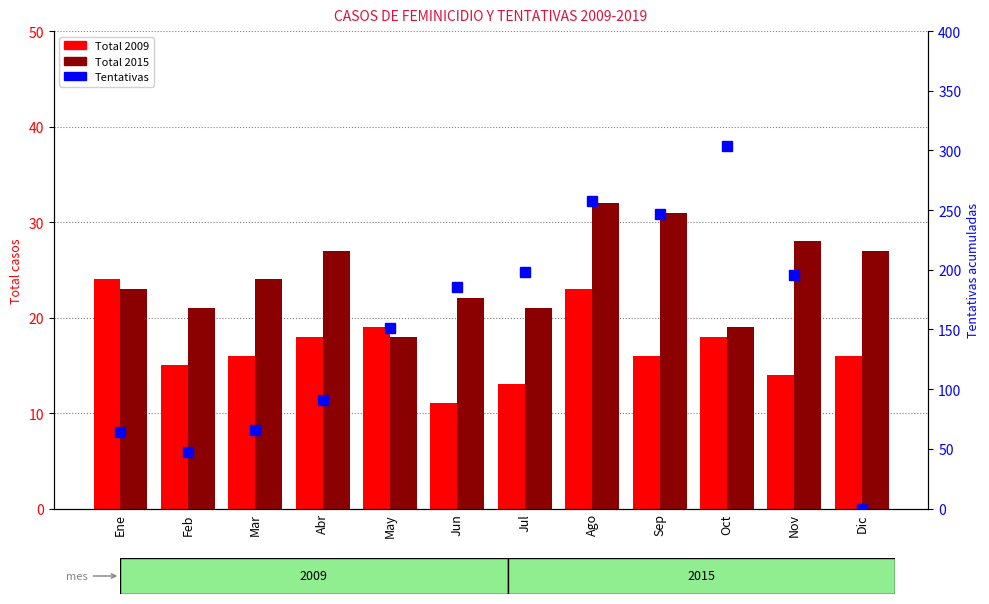

Reading right to left, transcribe all the data shown in this chart.

Total 2009: 16	14	18	16	23	13	11	19	18	16	15	24
Total 2015: 27	28	19	31	32	21	22	18	27	24	21	23
Tentativas: 0	196	304	247	258	198	186	151	91	66	47	64